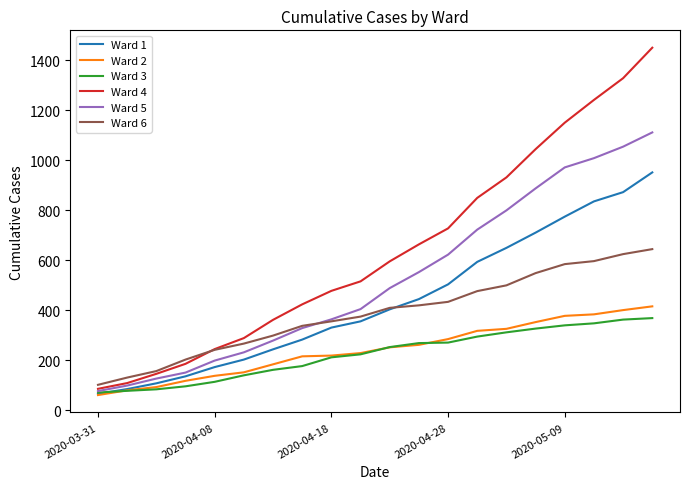

Which series has the largest total across all categories?

Ward 4